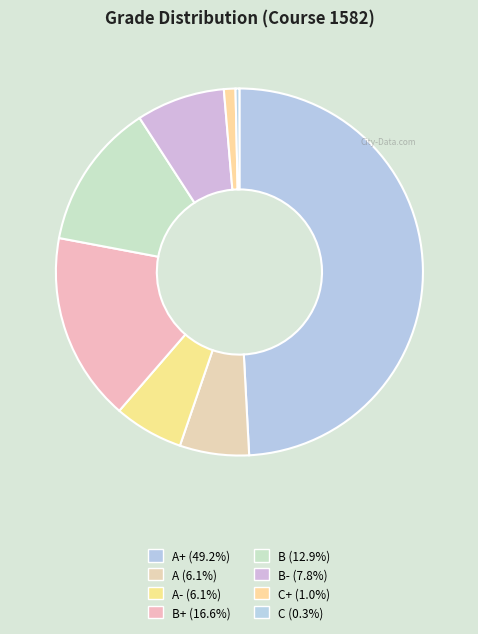

How many slices are in this pie chart?

8